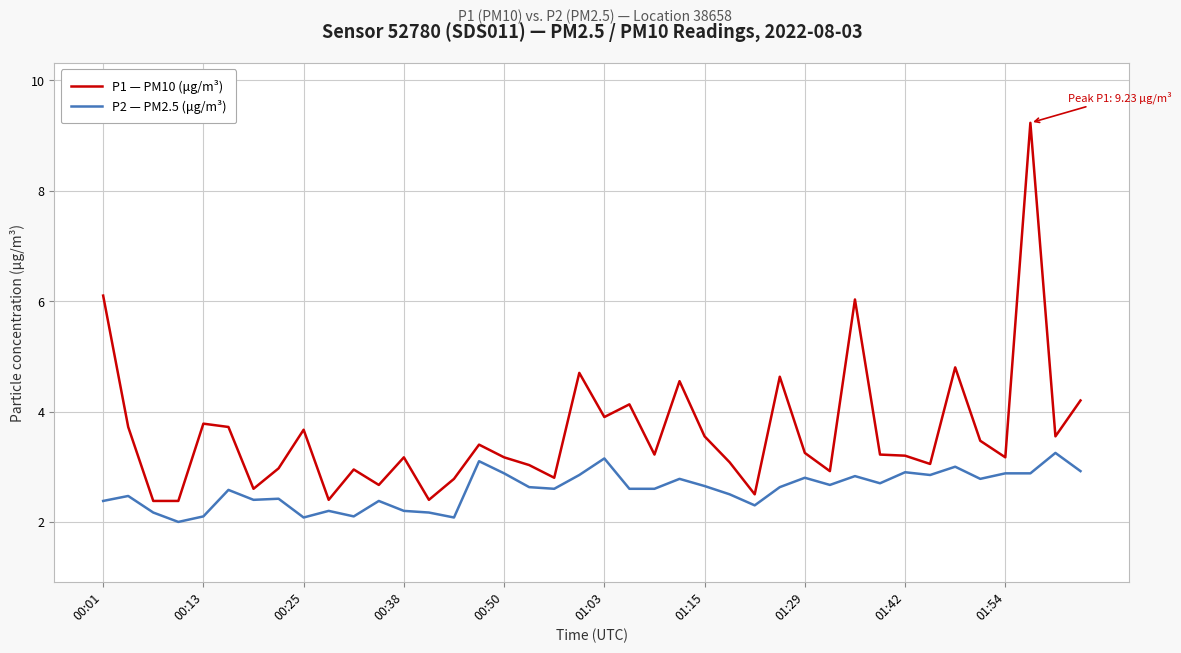

Which series has the largest range (max minus min)?

P1 — PM10 (μg/m³)